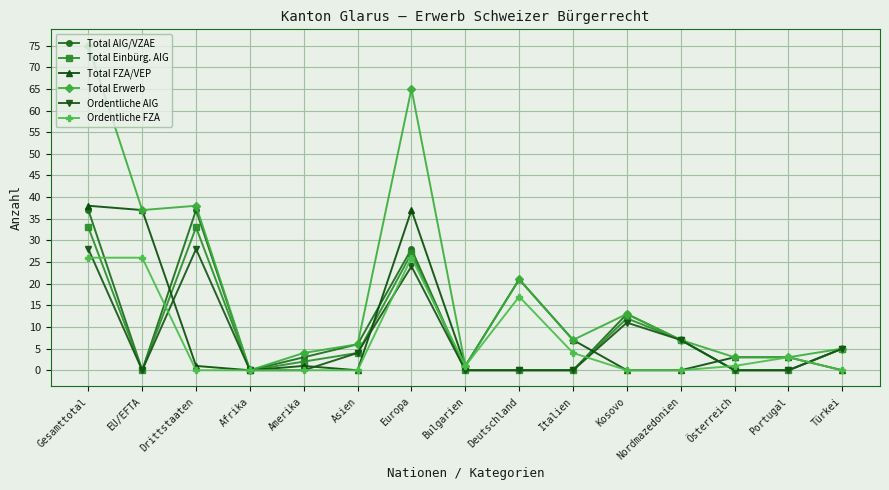

Reading left to right, extract all data points from this chart.

Total AIG/VZAE: 37	0	37	0	3	6	28	0	0	0	13	7	0	0	5
Total Einbürg. AIG: 33	0	33	0	2	4	27	0	0	0	12	7	0	0	5
Total FZA/VEP: 38	37	1	0	1	0	37	1	21	7	0	0	3	3	0
Total Erwerb: 75	37	38	0	4	6	65	1	21	7	13	7	3	3	5
Ordentliche AIG: 28	0	28	0	0	4	24	0	0	0	11	7	0	0	5
Ordentliche FZA: 26	26	0	0	0	0	26	1	17	4	0	0	1	3	0